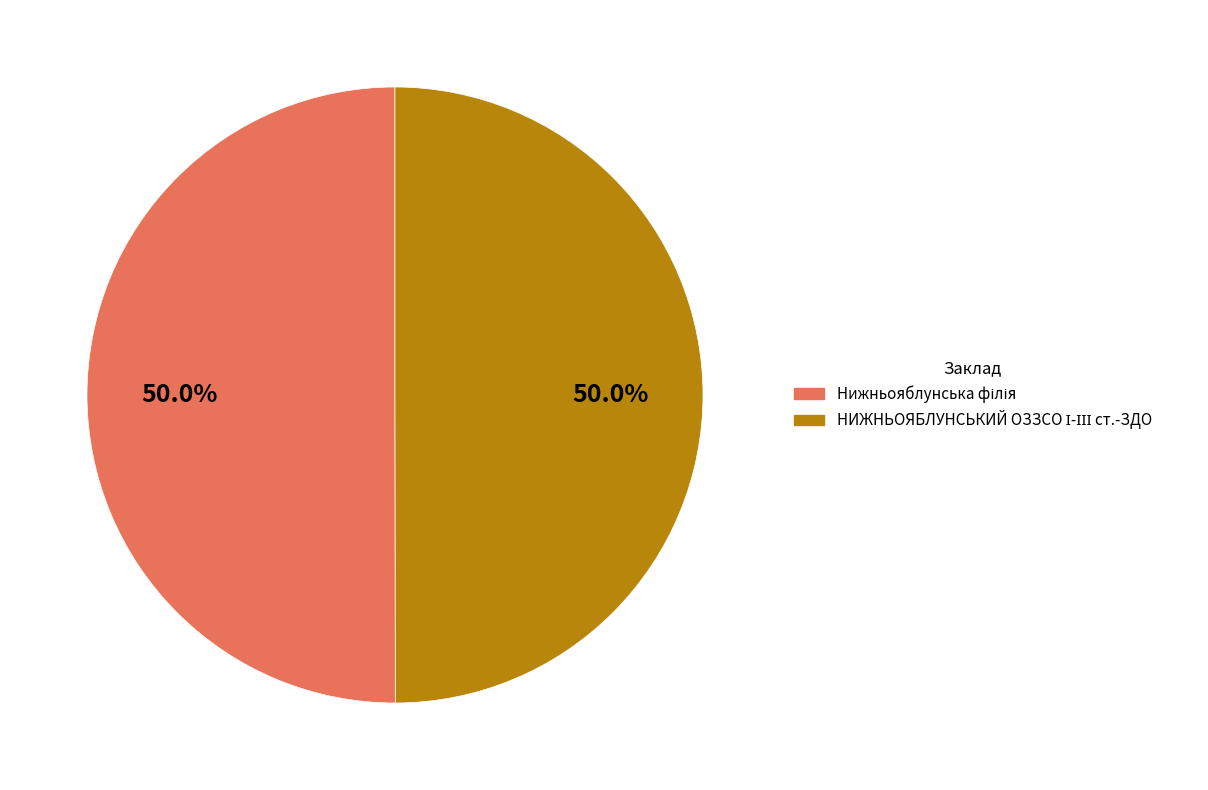

What percentage is the Нижньояблунська філія slice, to the nearest percent?

50%